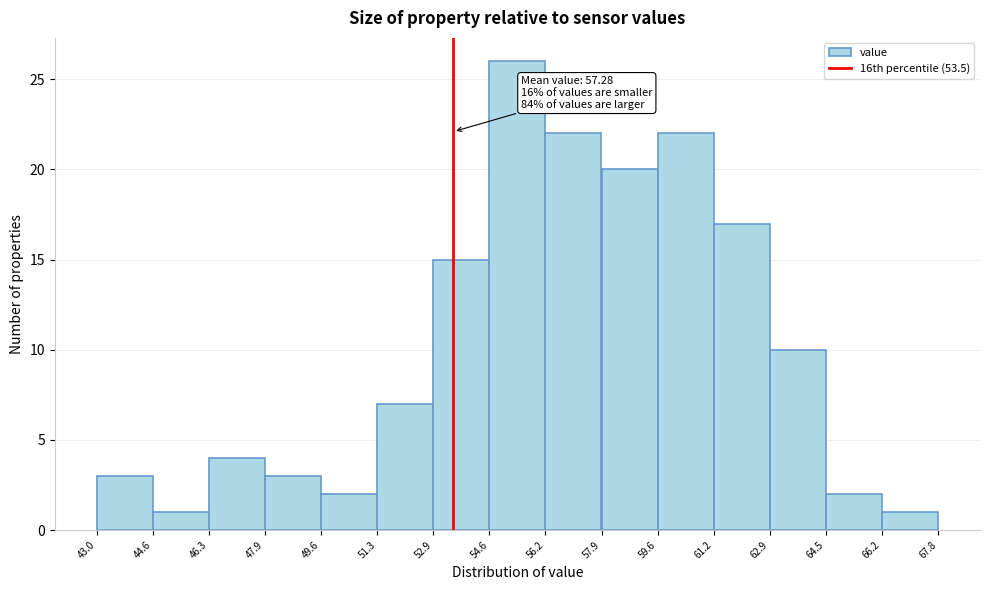

Which range on the x-axis has the tallest bar?

54.6 to 56.2